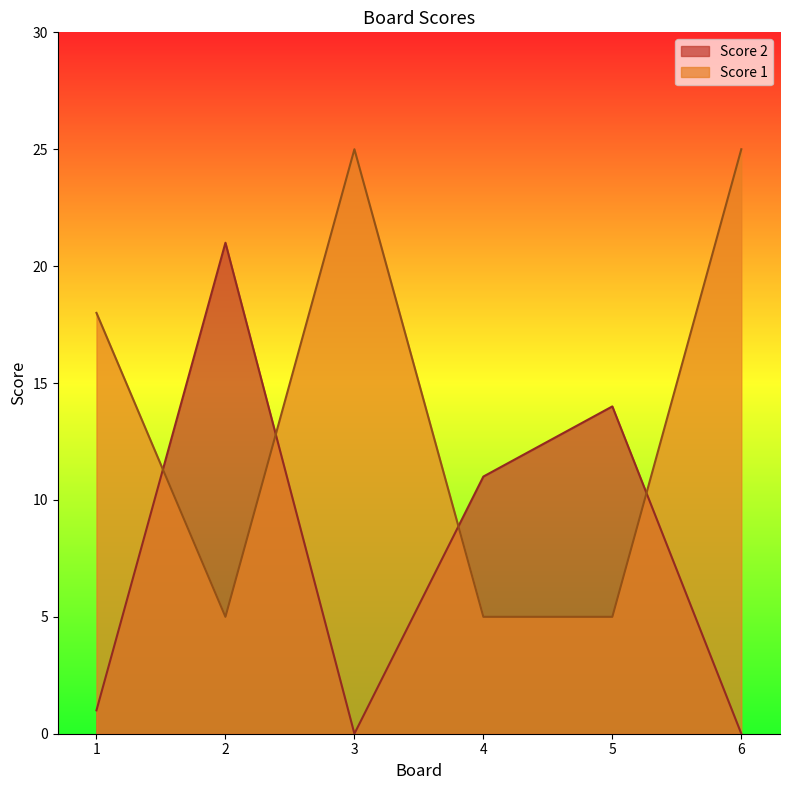

What is the highest value of the Score 1 series?

25